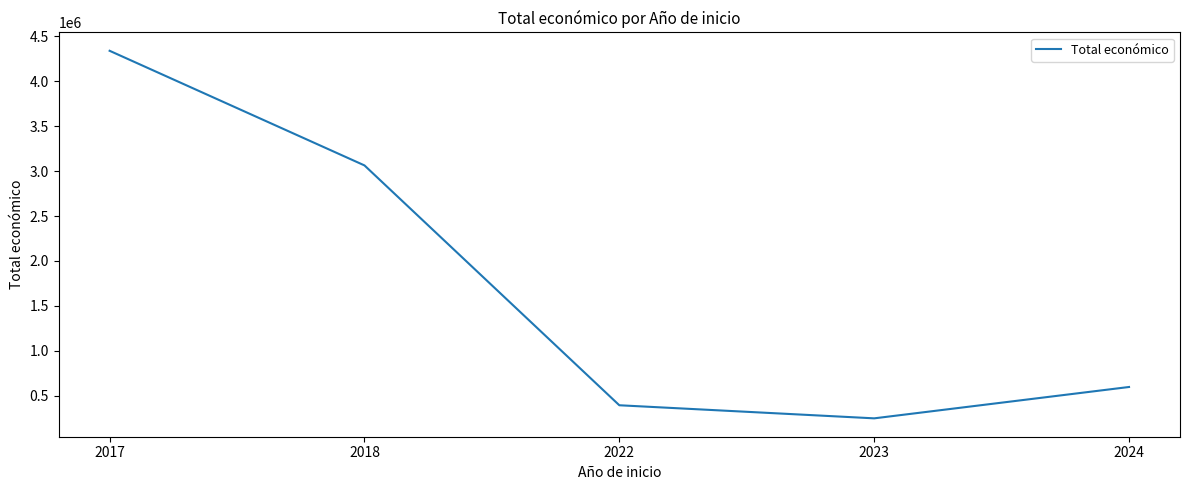

What is the approximate value at 2024?

598609